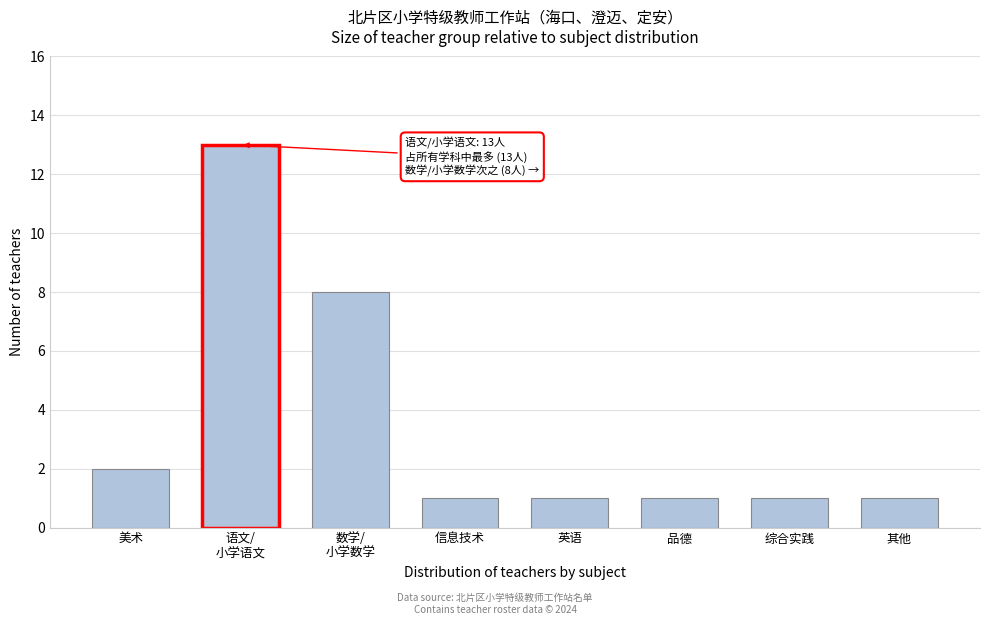

Reading left to right, extract all data points from this chart.

2	13	8	1	1	1	1	1